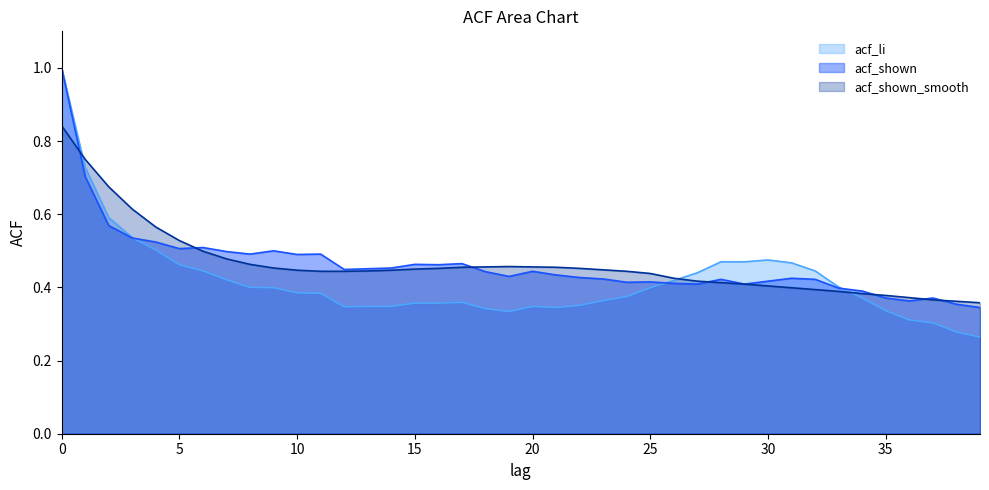

Between 15 and 34, which series saw the biggest shift?

acf_shown